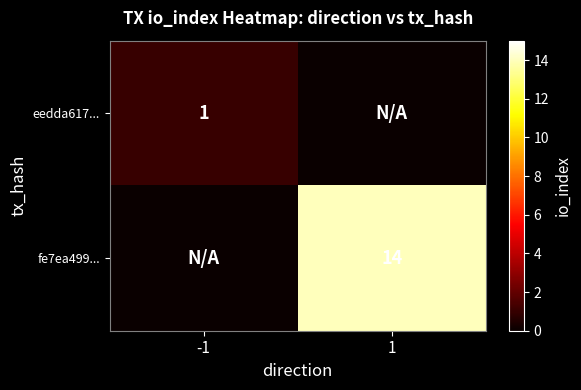

True or false: eedda617... has a value of 1 at -1.

True